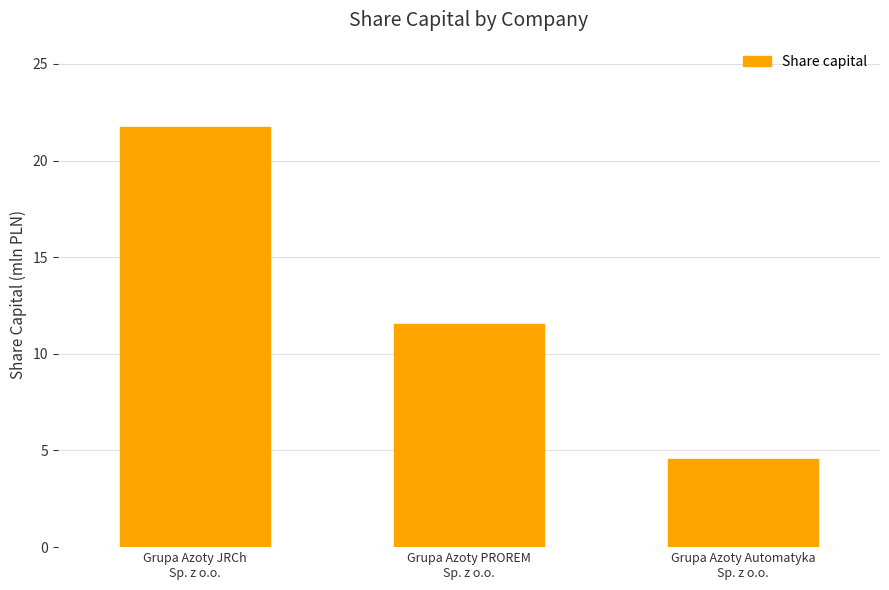

Between Grupa Azoty PROREM
Sp. z o.o. and Grupa Azoty Automatyka
Sp. z o.o., which is larger?

Grupa Azoty PROREM
Sp. z o.o.